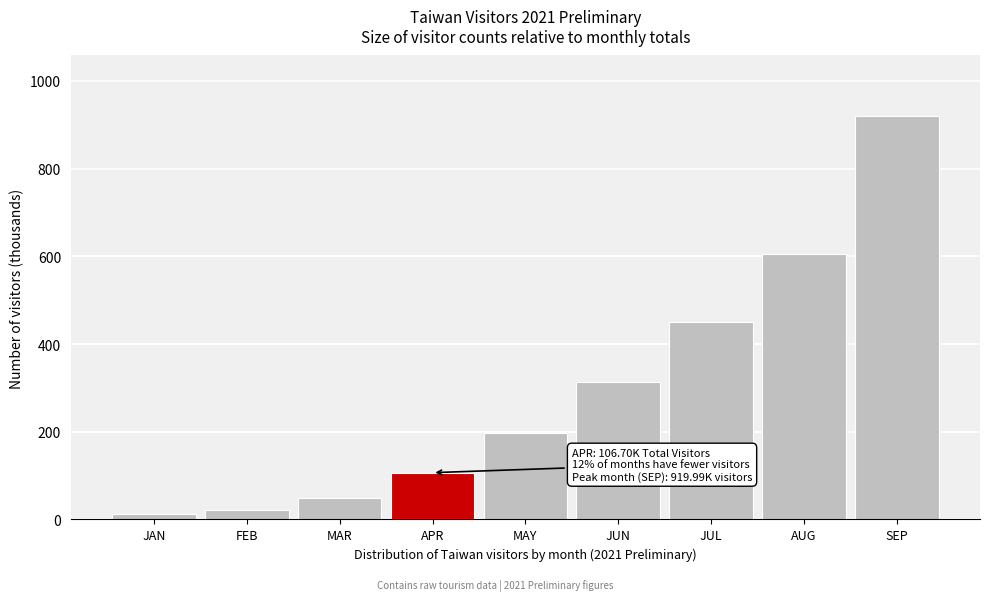

Reading left to right, transcribe all the data shown in this chart.

JAN=11.8	FEB=22.6	MAR=49.0	APR=106.7	MAY=196.8	JUN=314.1	JUL=449.2	AUG=604.7	SEP=920.0